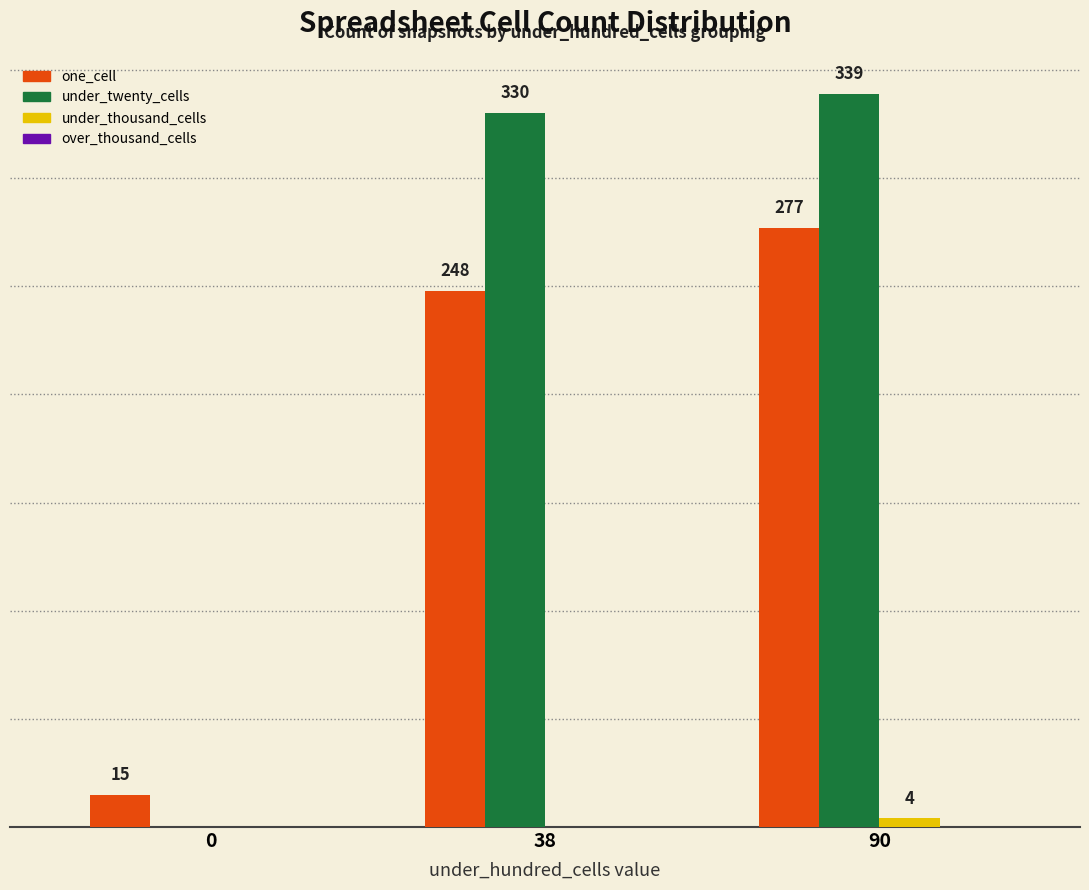

Between 0 and 90, which series saw the biggest shift?

under_twenty_cells